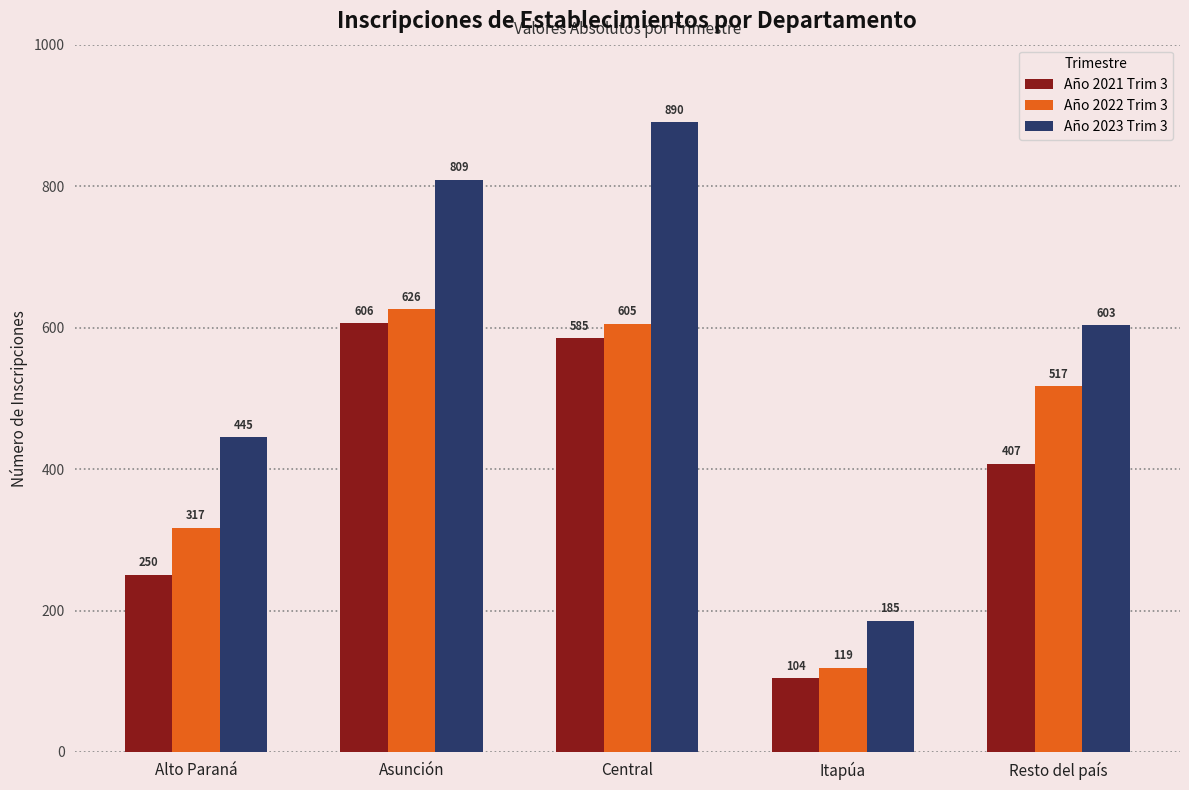

Reading left to right, what are all the values shown in this chart?

Año 2021 Trim 3: Alto Paraná=250	Asunción=606	Central=585	Itapúa=104	Resto del país=407
Año 2022 Trim 3: Alto Paraná=317	Asunción=626	Central=605	Itapúa=119	Resto del país=517
Año 2023 Trim 3: Alto Paraná=445	Asunción=809	Central=890	Itapúa=185	Resto del país=603